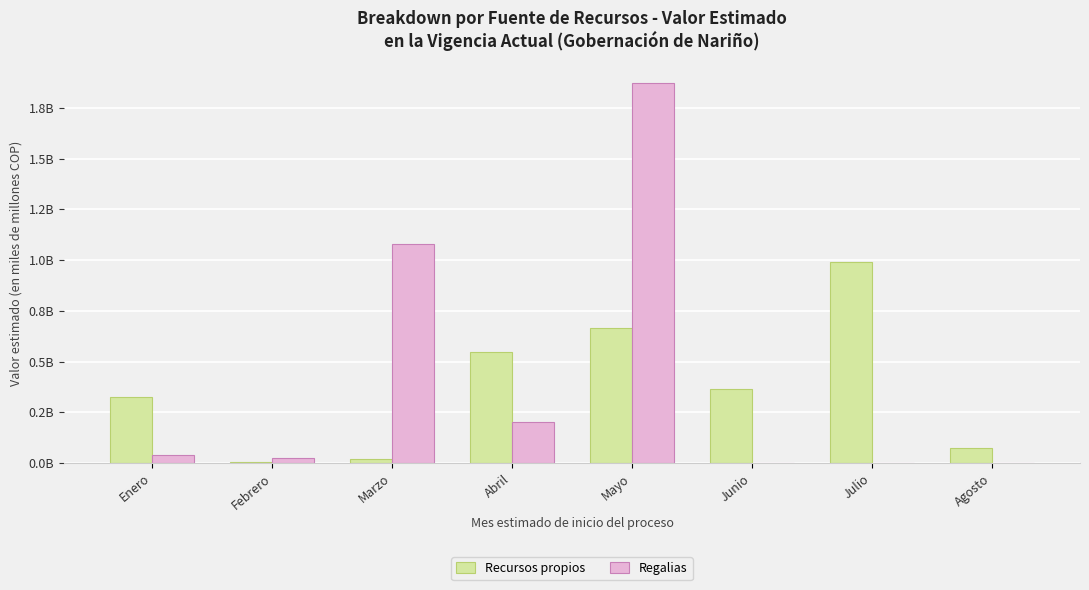

What is the sum of the Recursos propios values at Agosto and Marzo?

0.1